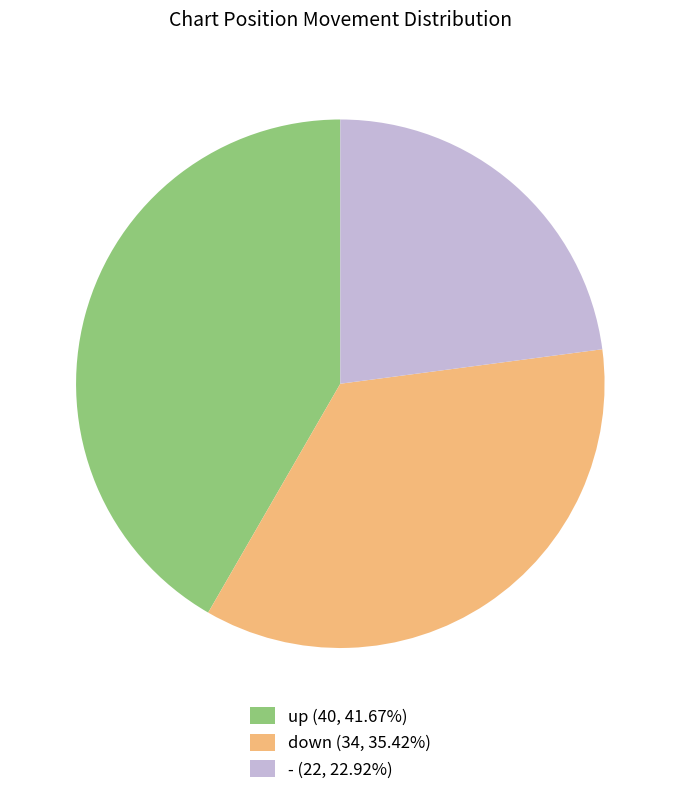

Is it true that up is 50% of the pie?

False